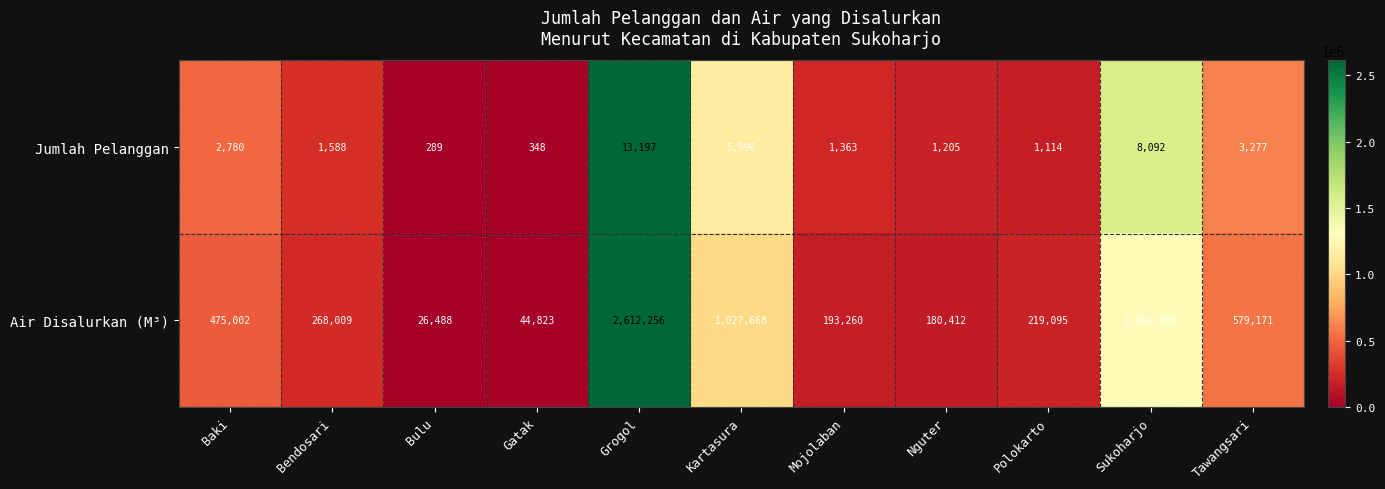

Is it true that Air Disalurkan (M³) equals 314685 at Nguter?

False